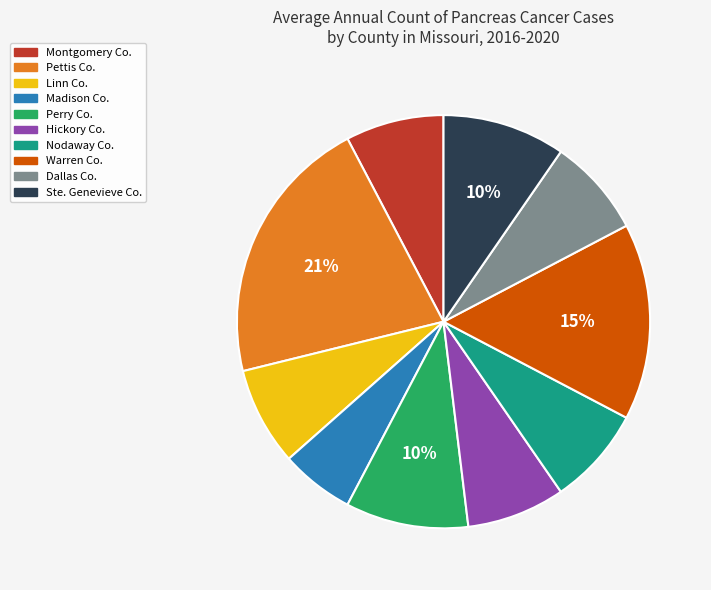

To the nearest percent, what is the difference between the largest and smallest slice percentages?

15%